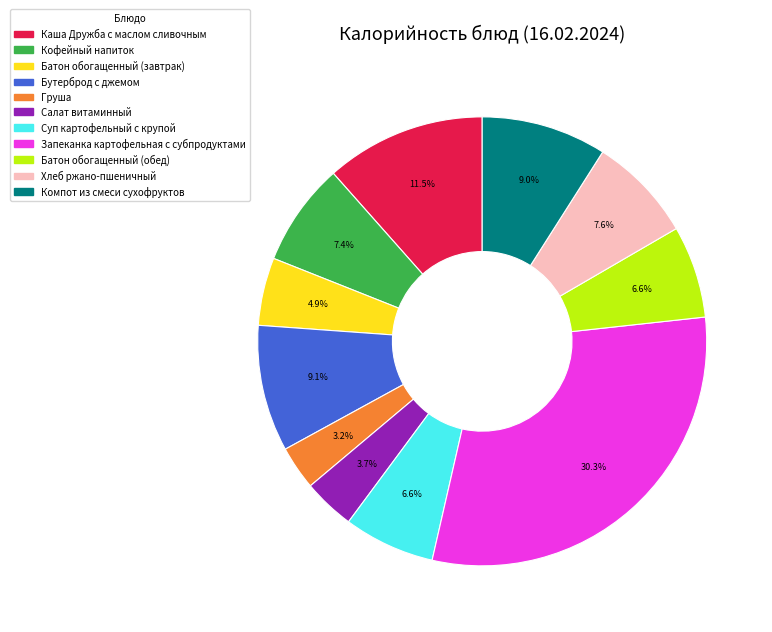

What is the total percentage of Суп картофельный с крупой and Каша Дружба с маслом сливочным?

18.1%